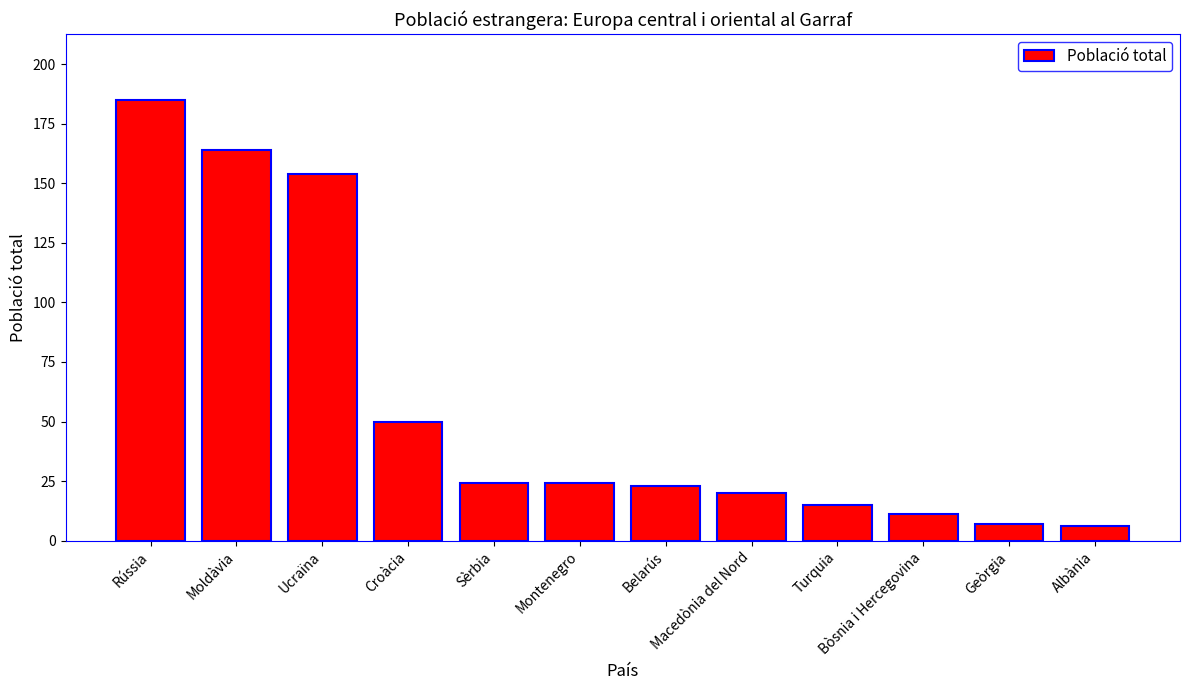

What is the minimum value shown in the chart?

6